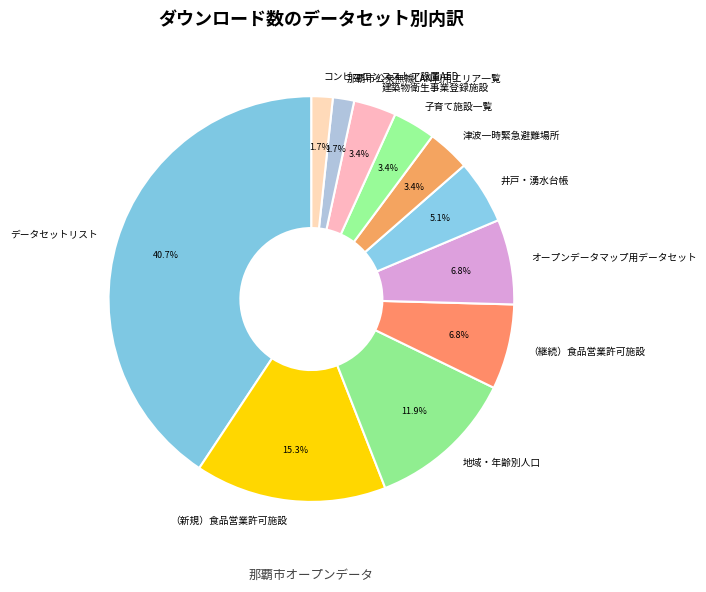

Is there a majority slice in this chart?

No